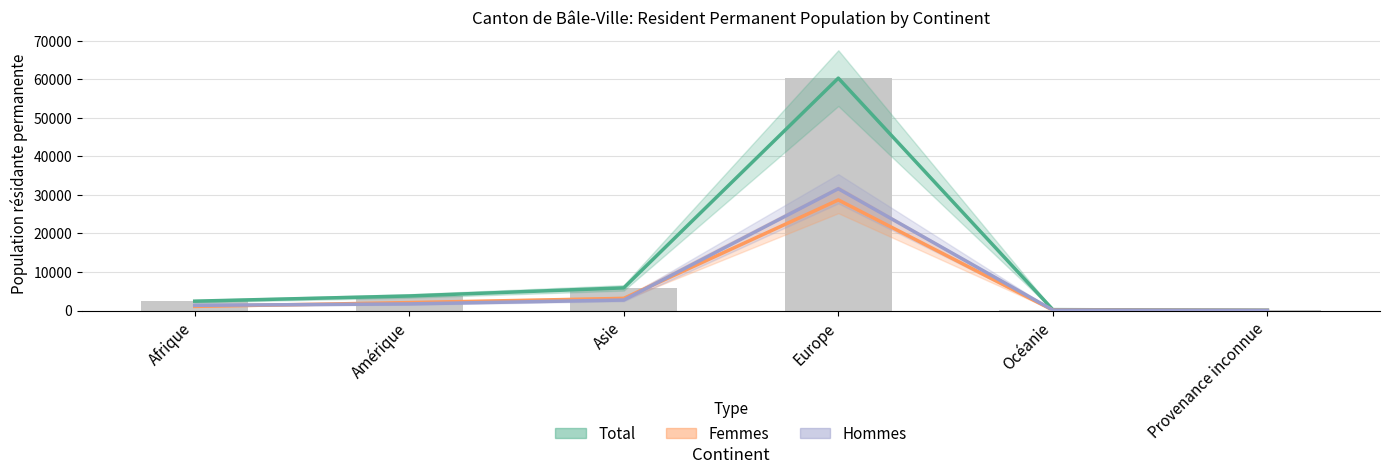

What is the sum of the Total values at Asie and Afrique?

8320